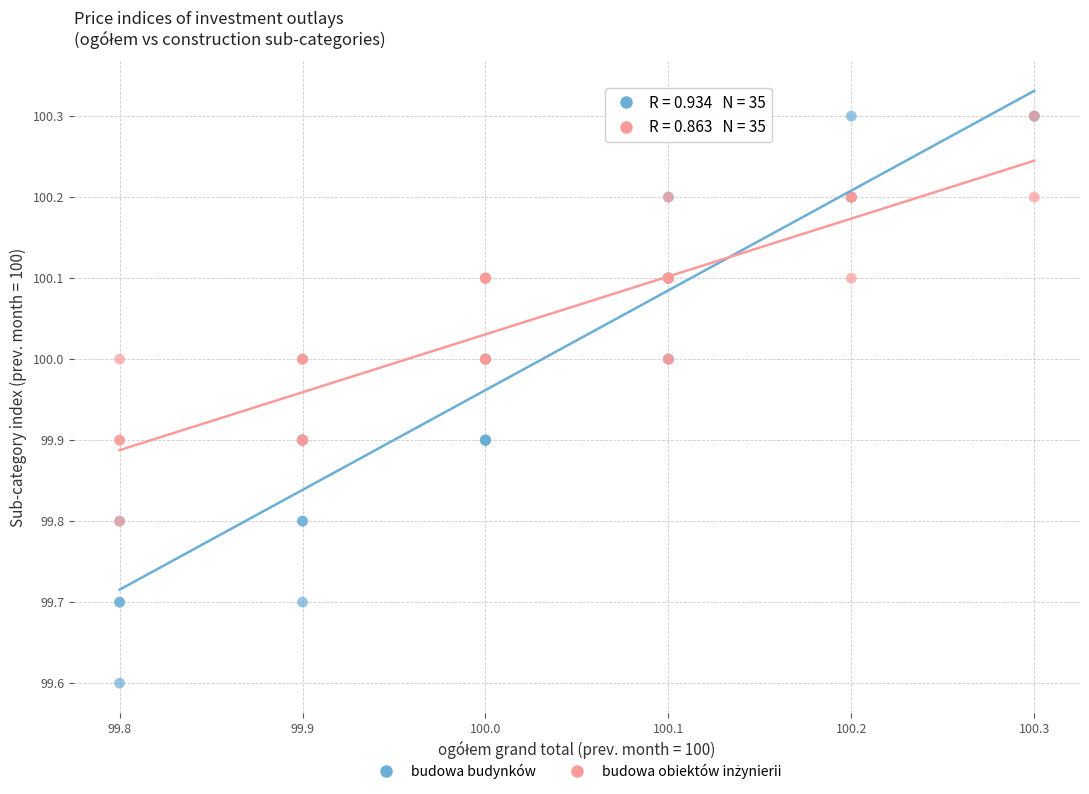

Across all series, what Y value is closest to 99?

99.6